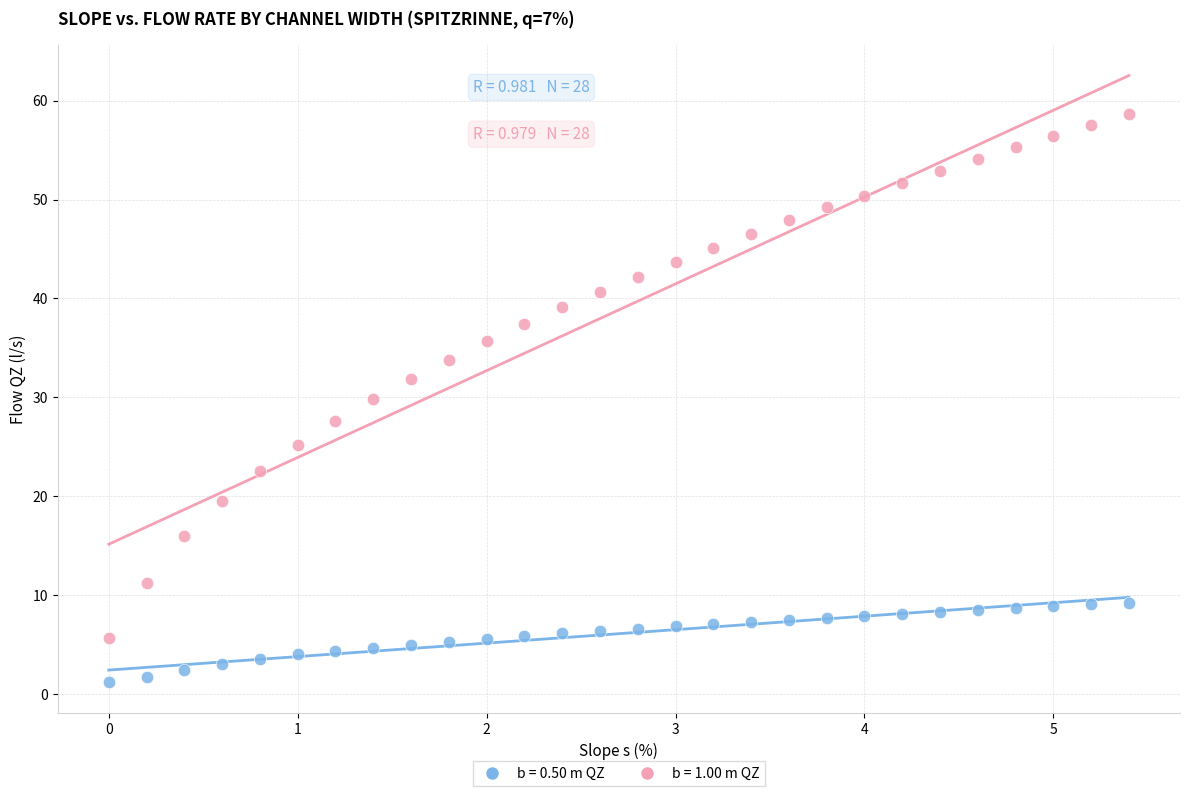

Across all data points, what is the range of X values (max minus min)?

5.4